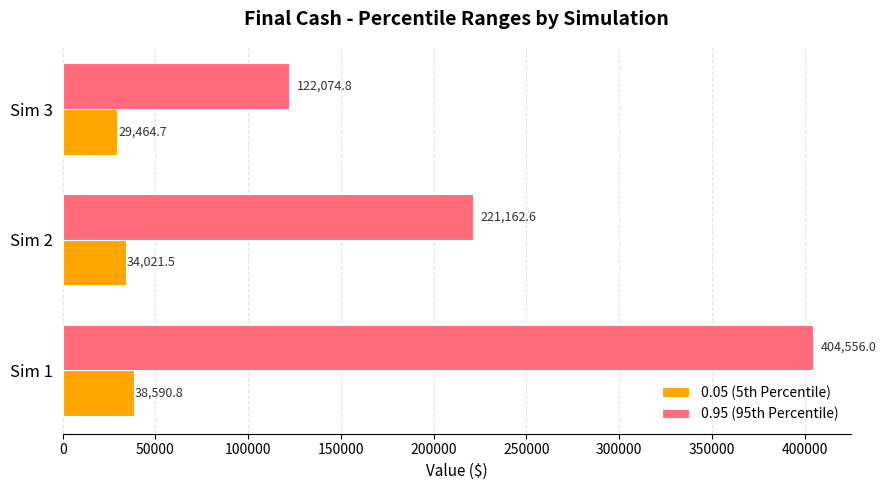

Which series has the largest total across all categories?

0.95 (95th Percentile)